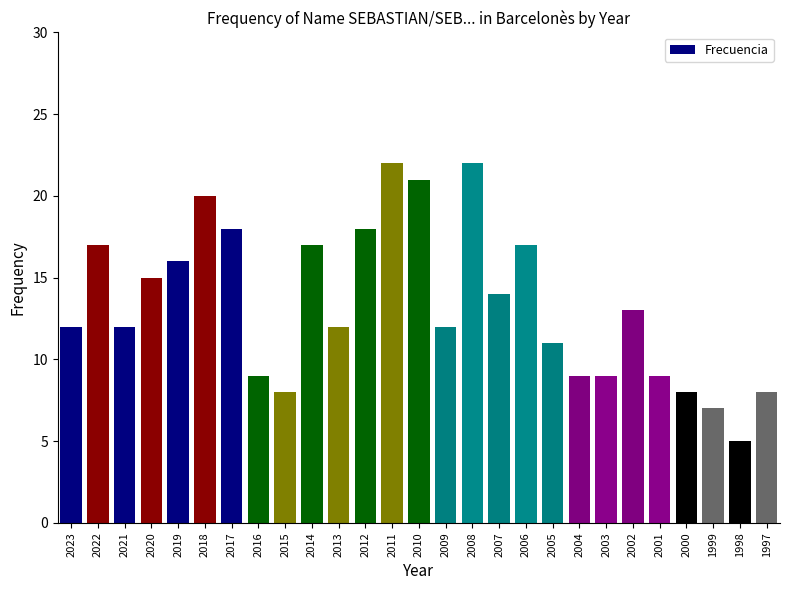

The value at 2005 is 11. True or false?

True